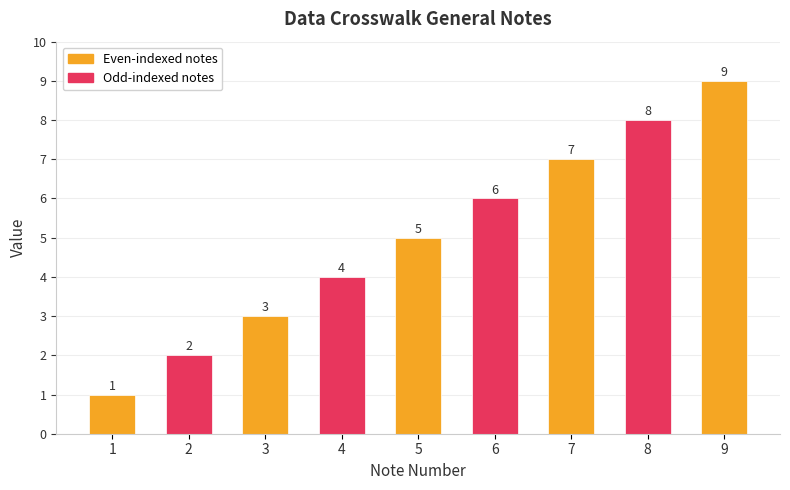

How many values are between 3 and 7?

5